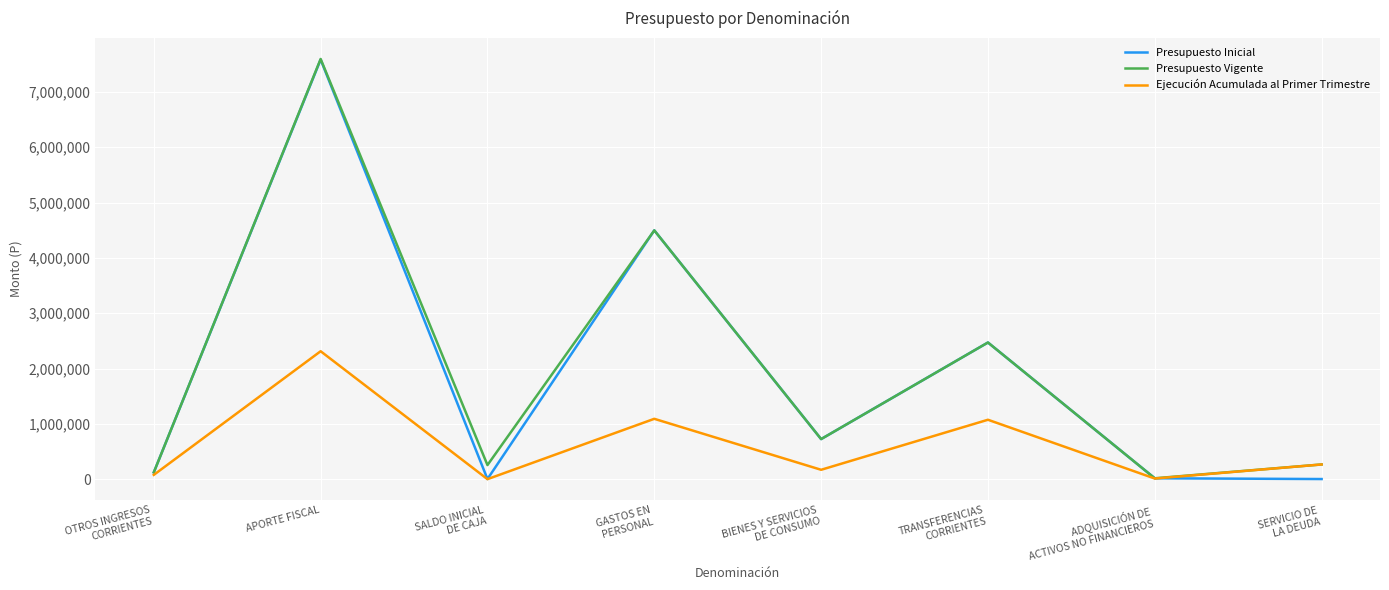

True or false: Presupuesto Inicial has a value of 2000 at SALDO INICIAL
DE CAJA.

True